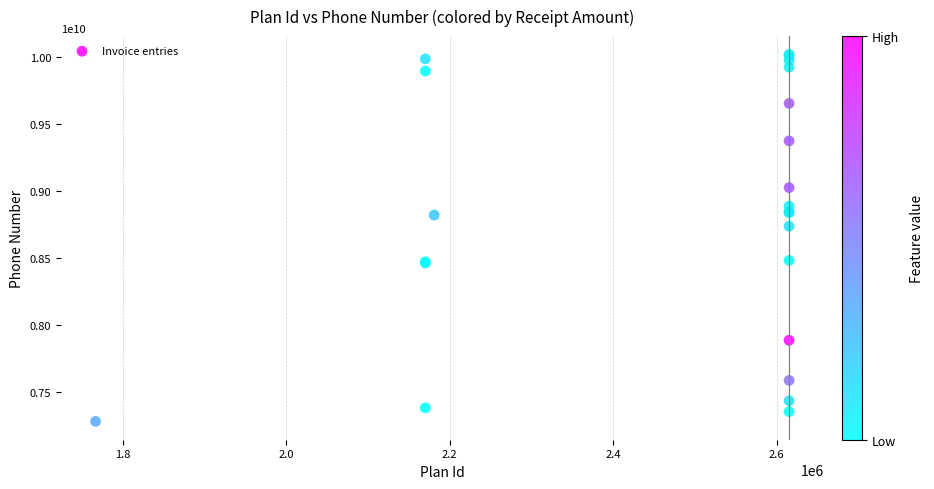

What Y value in the scatter plot is closest to 8651220444?

8738498064.6